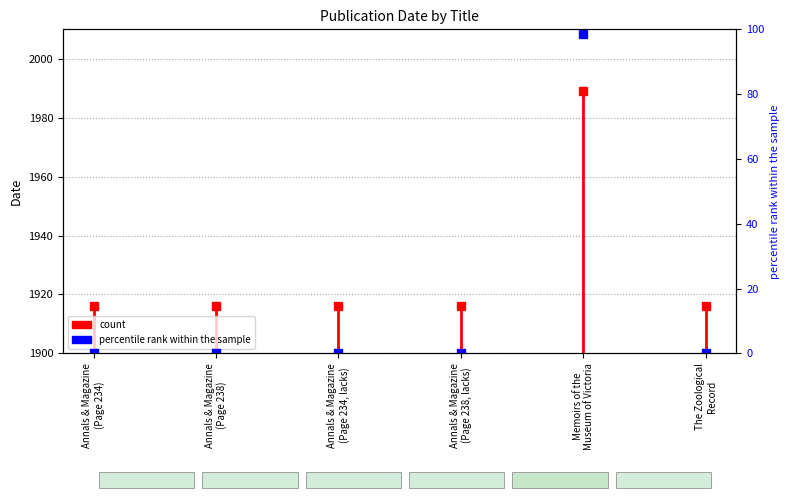

Which category has the lowest value across all series?

Annals & Magazine
(Page 234)